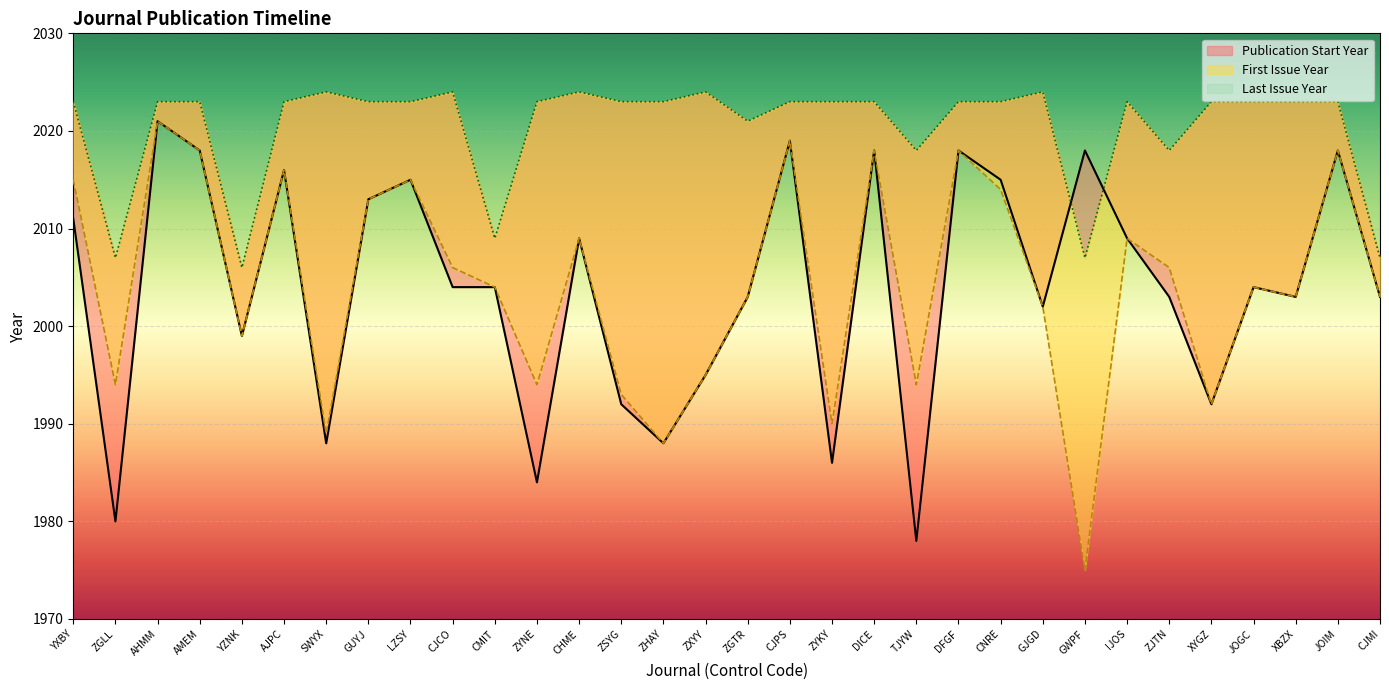

What is the maximum value for Last Issue Year?

2024